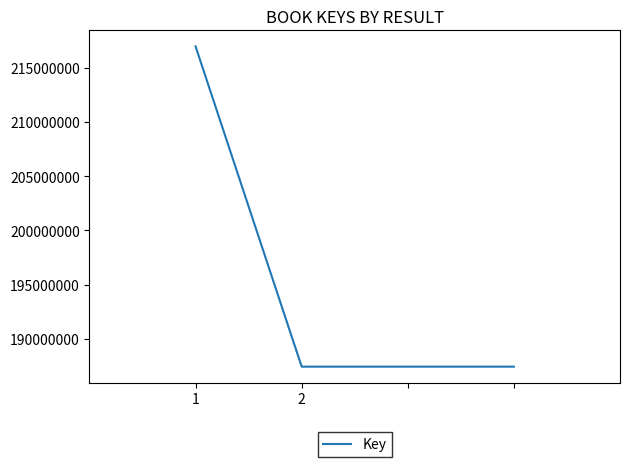

What is the maximum value shown in the chart?

216947379